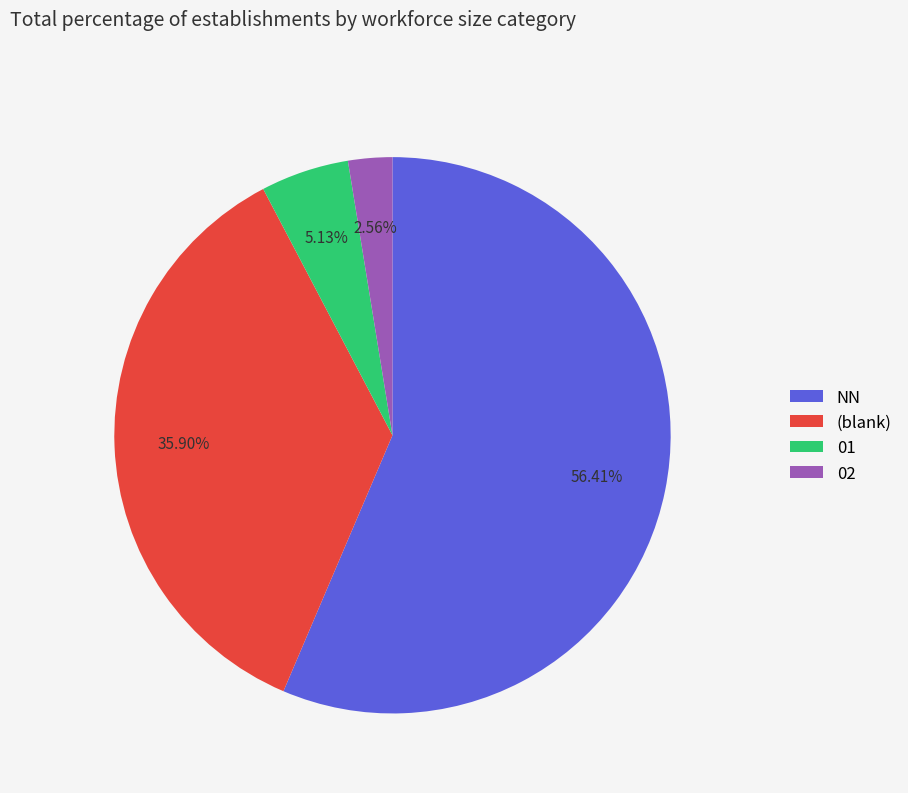

Which slice is the largest?

NN